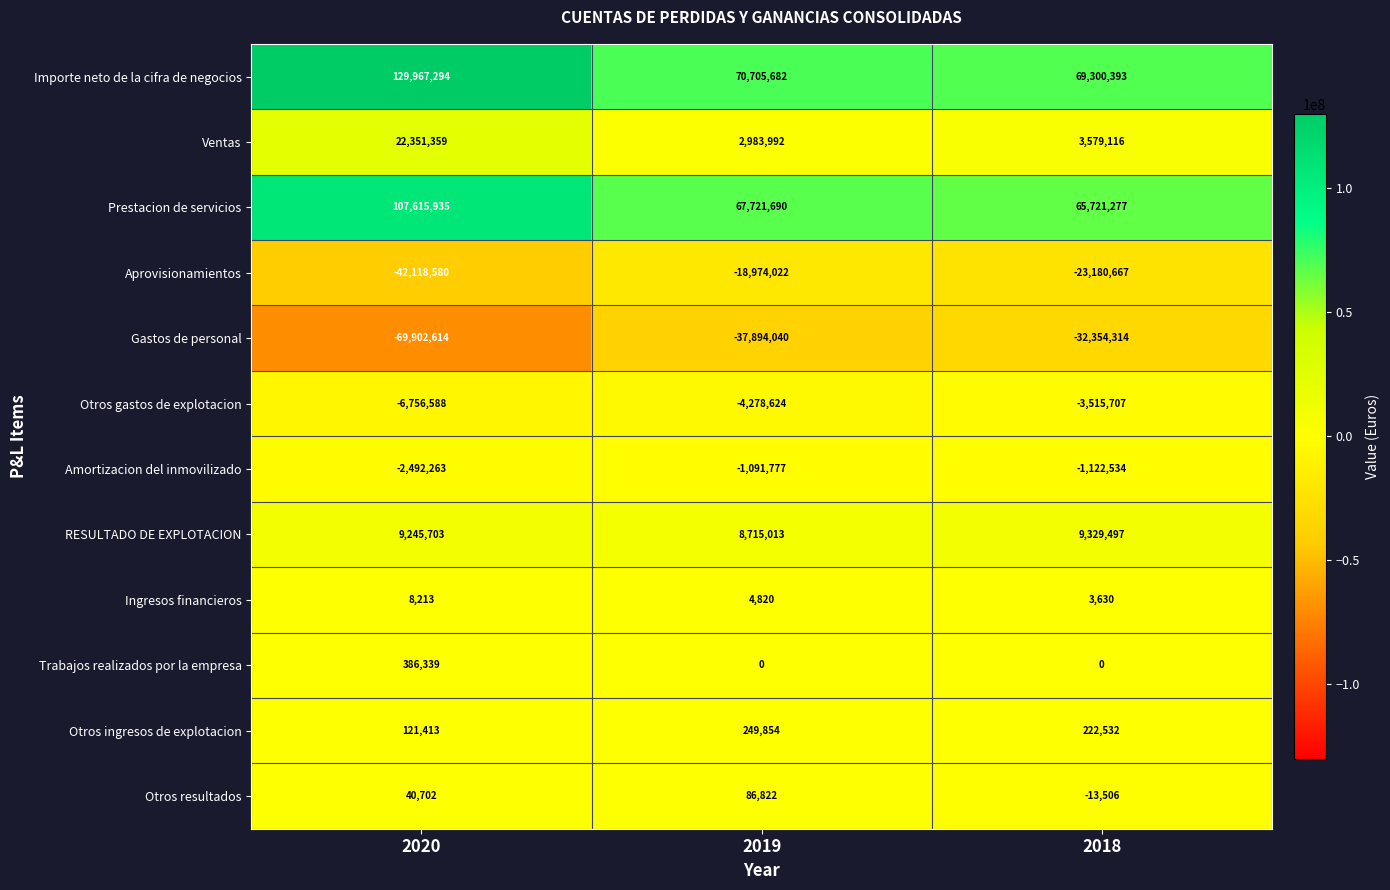

Where is Gastos de personal nearest to the value -51128464?

2019